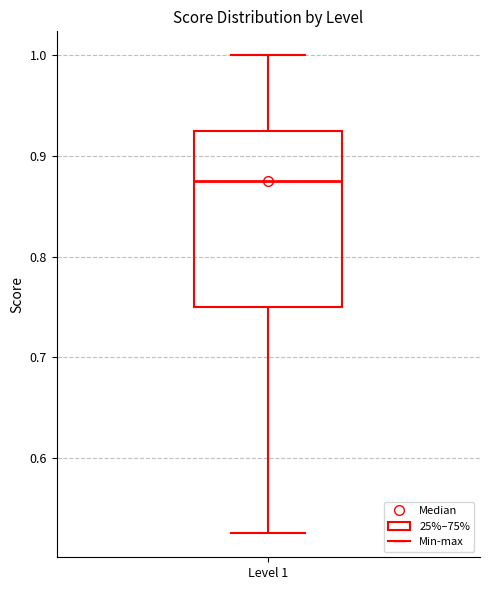

Where does the lower whisker of the box for Level 1 end on the y-axis? The values are not printed on the chart, so give them approximately, as read against the axis.

0.53